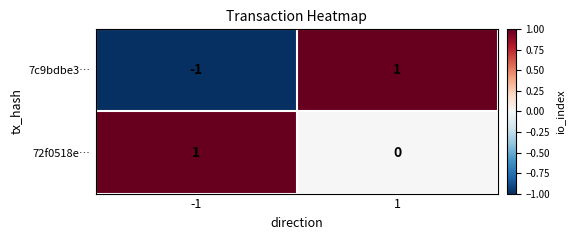

List the labels in order of 7c9bdbe3… value, largest first.

1, -1